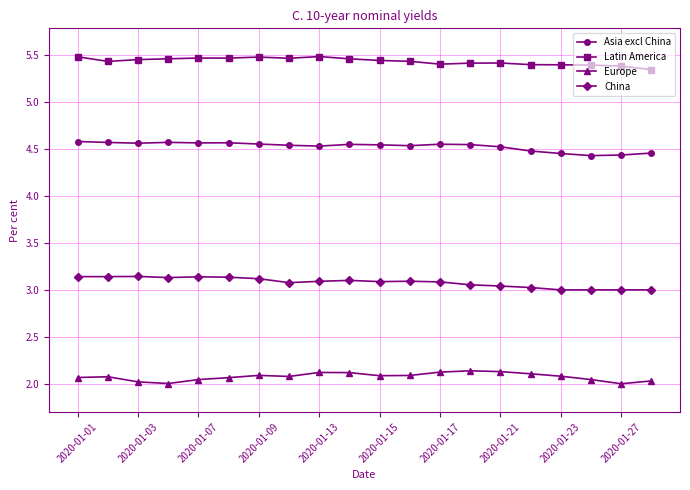

How many Asia excl China values are between 4 and 5?

20